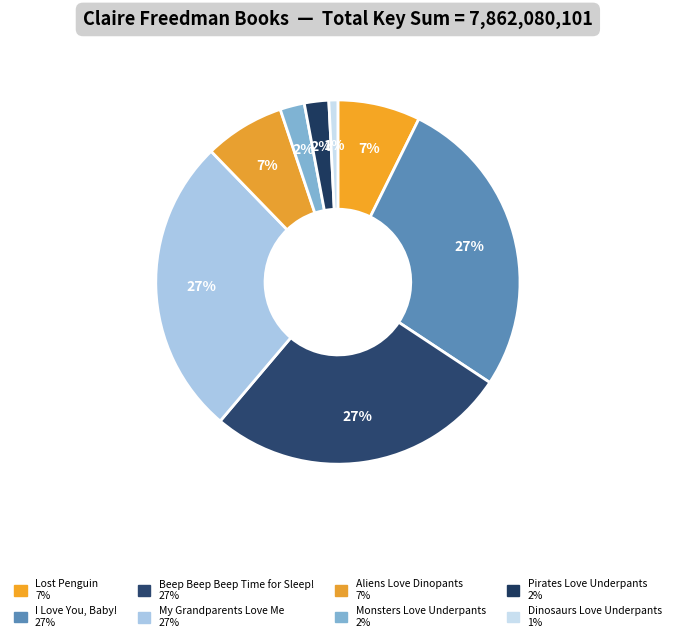

How many slices are in this pie chart?

8